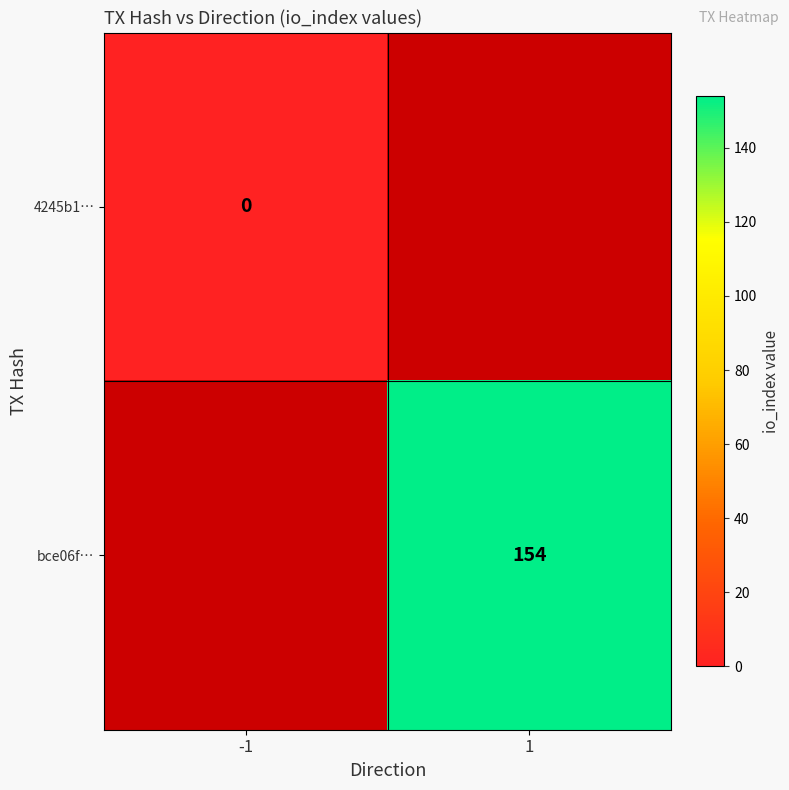

The bce06f… series shows 243 at 1. True or false?

False